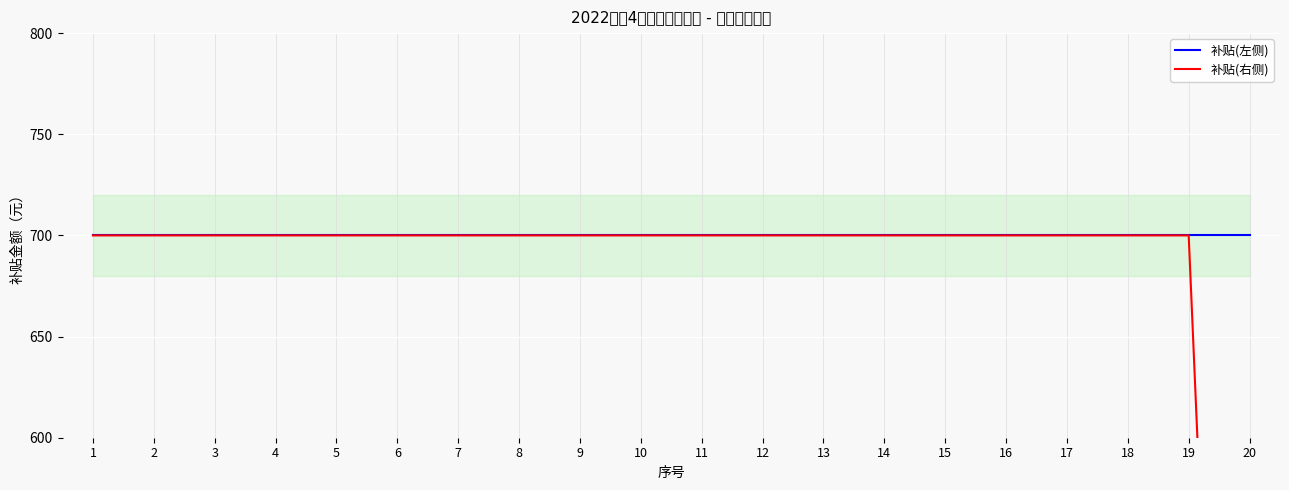

True or false: 补贴(左侧) and 补贴(右侧) intersect in this chart.

False